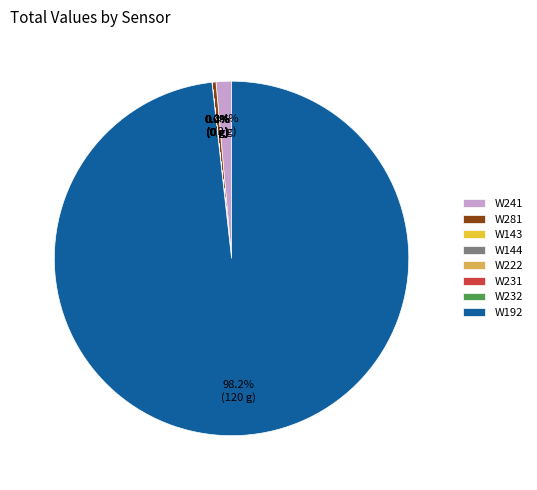

To the nearest percent, what percentage of the pie is W192?

98%